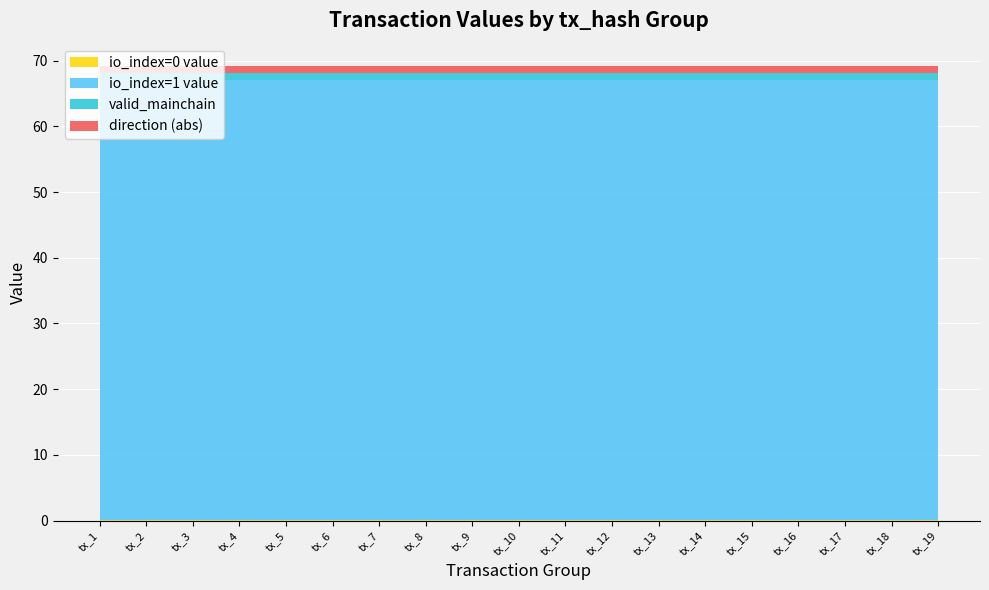

Reading left to right, list all the values displayed in this chart.

io_index=0 value: tx_1=0.1	tx_2=0.1	tx_3=0.1	tx_4=0.1	tx_5=0.1	tx_6=0.1	tx_7=0.1	tx_8=0.1	tx_9=0.1	tx_10=0.1	tx_11=0.1	tx_12=0.1	tx_13=0.1	tx_14=0.1	tx_15=0.1	tx_16=0.1	tx_17=0.1	tx_18=0.1	tx_19=0.1
io_index=1 value: tx_1=67.0	tx_2=67.0	tx_3=67.0	tx_4=67.0	tx_5=67.0	tx_6=67.0	tx_7=67.0	tx_8=67.0	tx_9=67.0	tx_10=67.0	tx_11=67.0	tx_12=67.0	tx_13=67.0	tx_14=67.0	tx_15=67.0	tx_16=67.0	tx_17=67.0	tx_18=67.0	tx_19=67.0
valid_mainchain: tx_1=1.0	tx_2=1.0	tx_3=1.0	tx_4=1.0	tx_5=1.0	tx_6=1.0	tx_7=1.0	tx_8=1.0	tx_9=1.0	tx_10=1.0	tx_11=1.0	tx_12=1.0	tx_13=1.0	tx_14=1.0	tx_15=1.0	tx_16=1.0	tx_17=1.0	tx_18=1.0	tx_19=1.0
direction (abs): tx_1=1.0	tx_2=1.0	tx_3=1.0	tx_4=1.0	tx_5=1.0	tx_6=1.0	tx_7=1.0	tx_8=1.0	tx_9=1.0	tx_10=1.0	tx_11=1.0	tx_12=1.0	tx_13=1.0	tx_14=1.0	tx_15=1.0	tx_16=1.0	tx_17=1.0	tx_18=1.0	tx_19=1.0